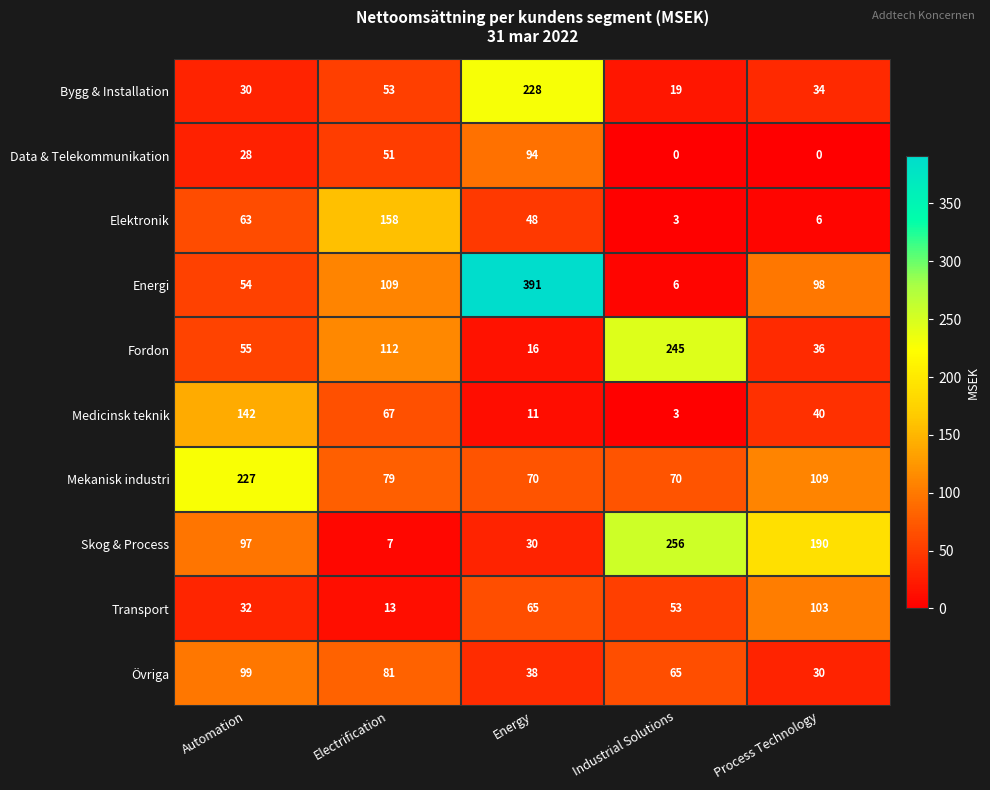

Which series changed the most between Industrial Solutions and Process Technology?

Fordon